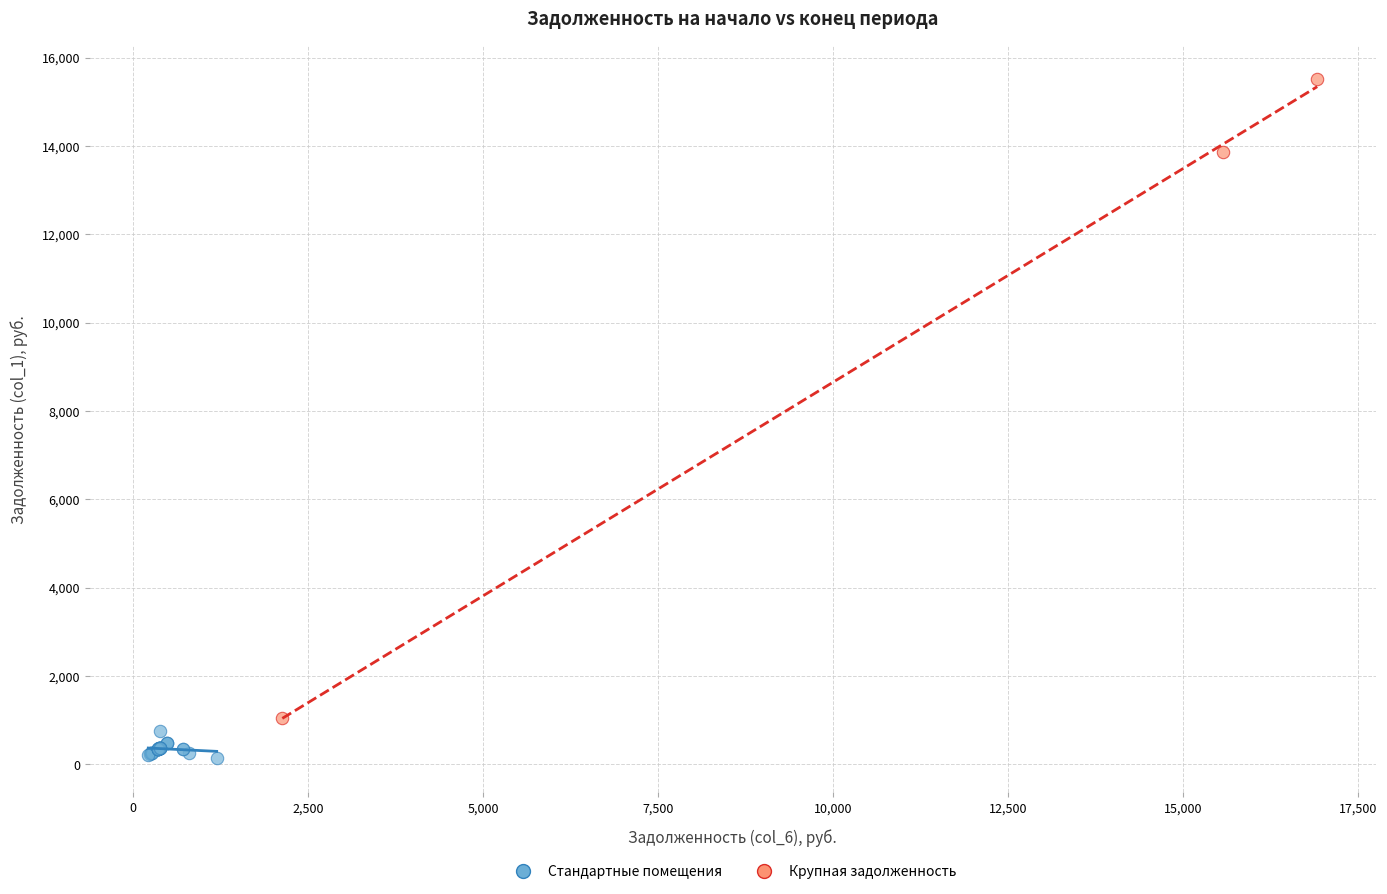

Which series reaches the maximum Y coordinate?

Крупная задолженность